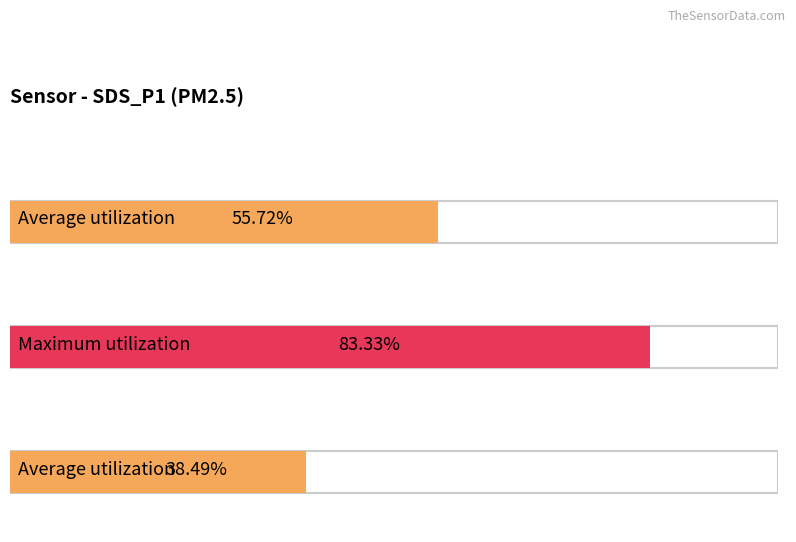

The SDS_P2 series shows 0.8 at 00:37. True or false?

False